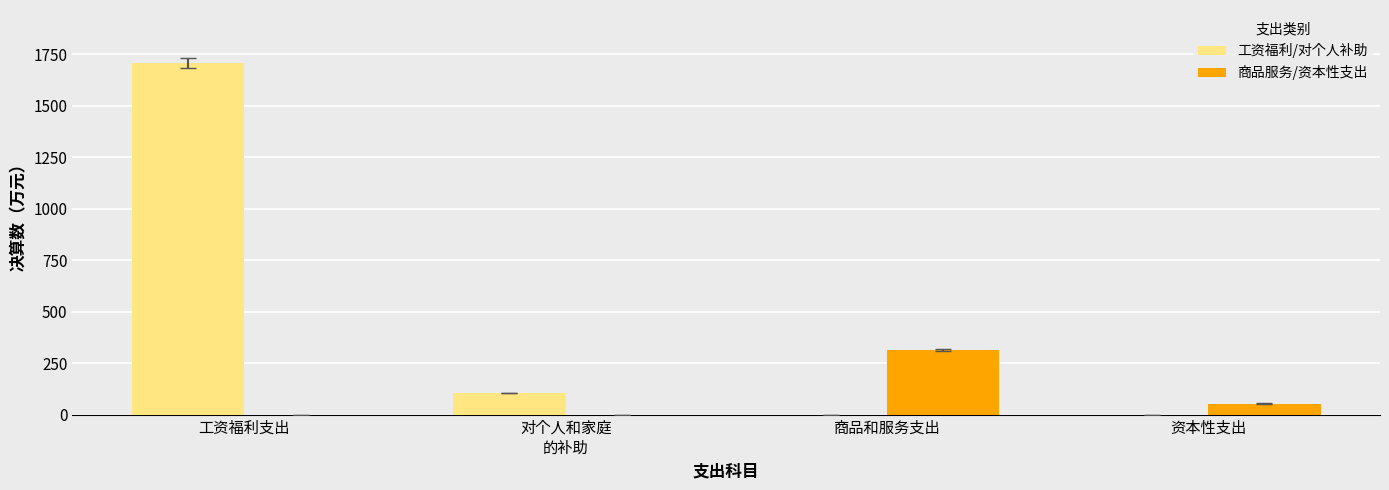

Are the bars horizontal?

No